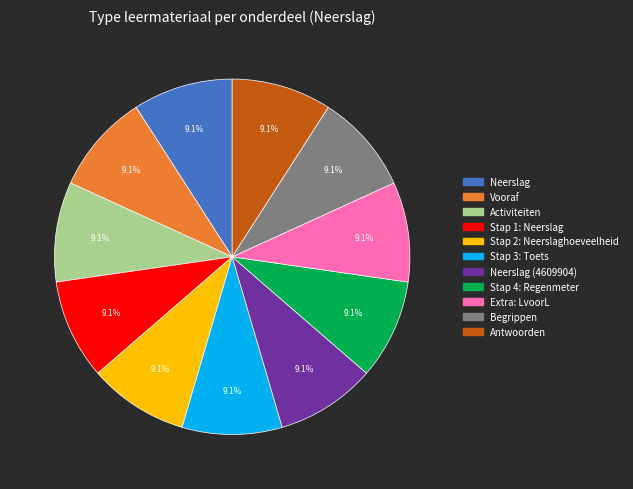

Does any single category account for the majority?

No